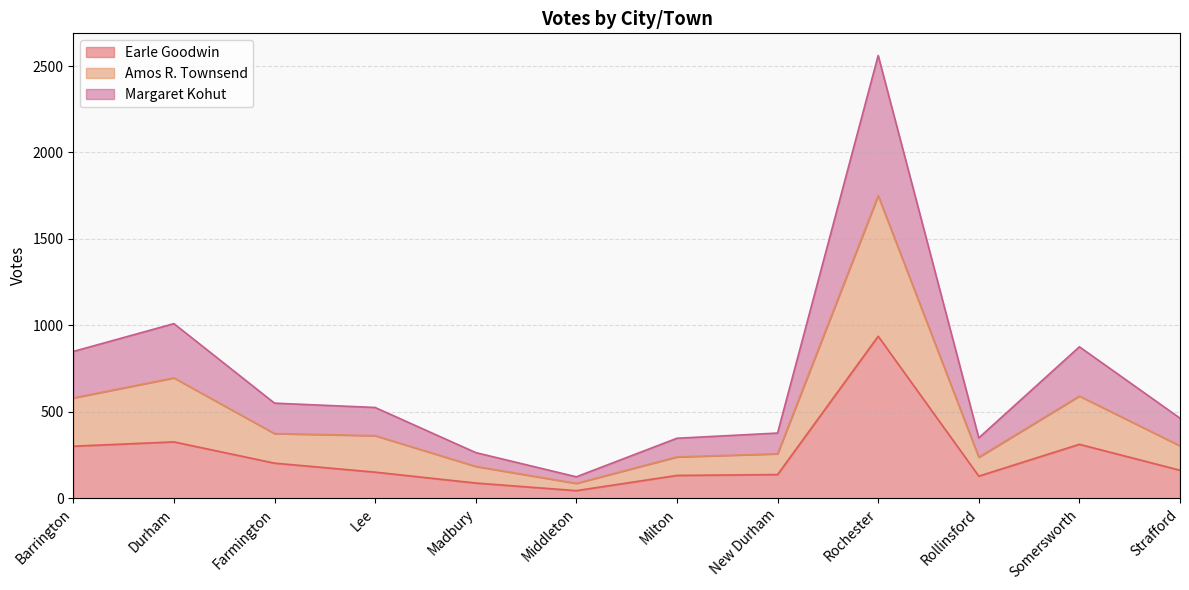

What is the highest value of the Earle Goodwin series?

937